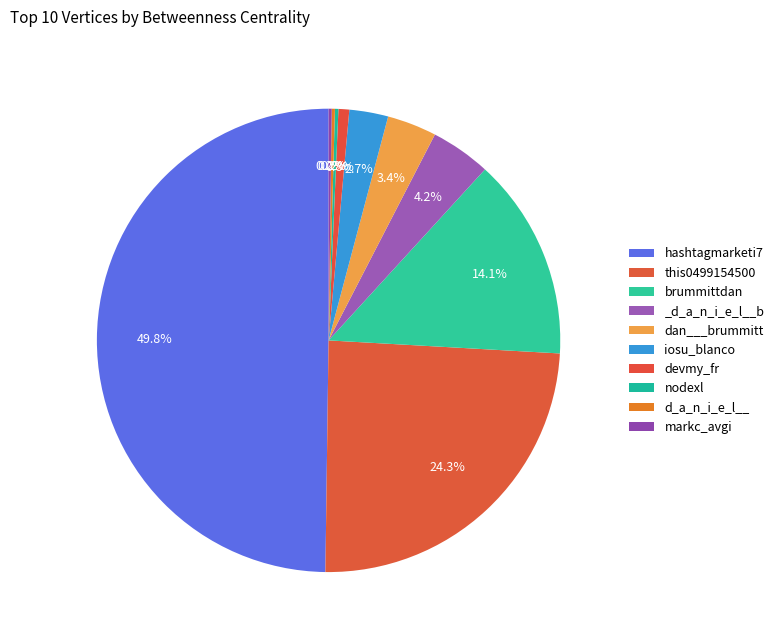

Count the number of slices in the pie.

10